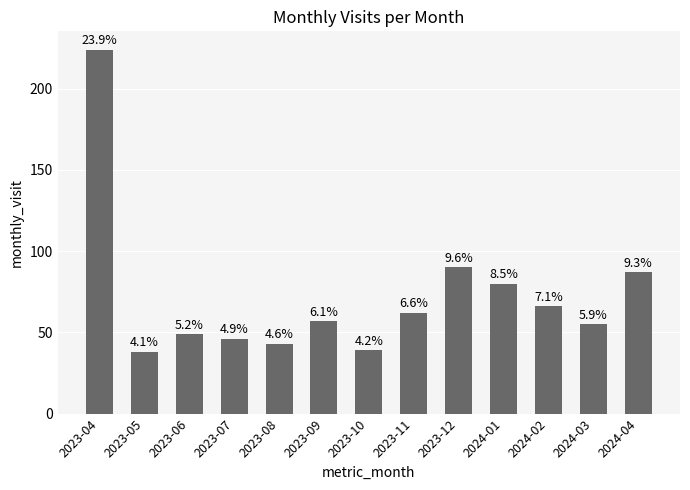

Does the chart contain any negative values?

No